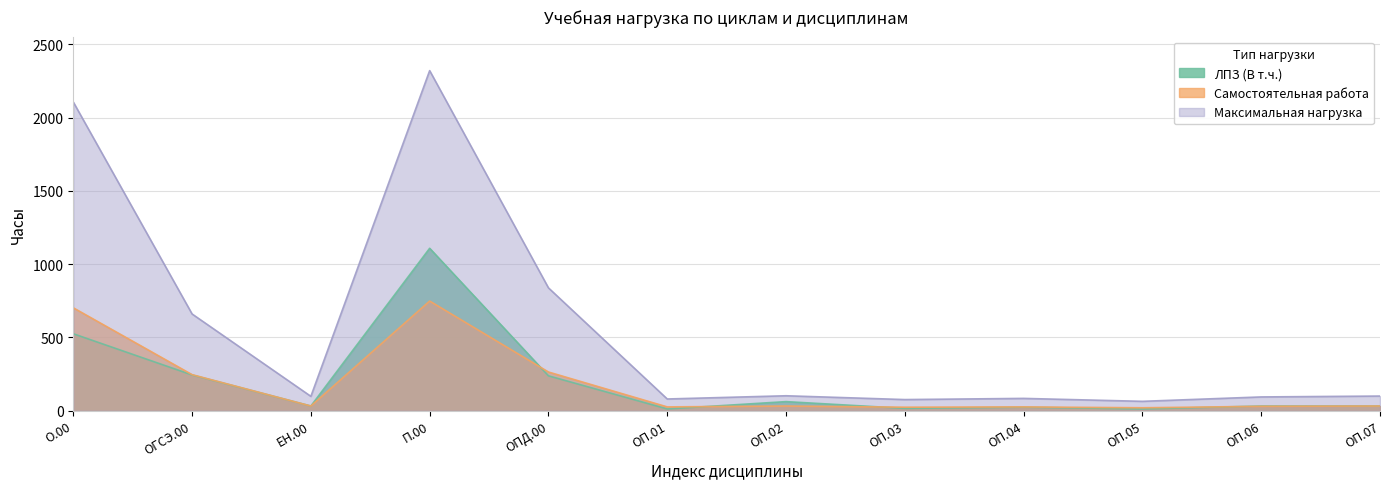

True or false: ЛПЗ (В т.ч.) has a value of 32 at ОП.07.

True